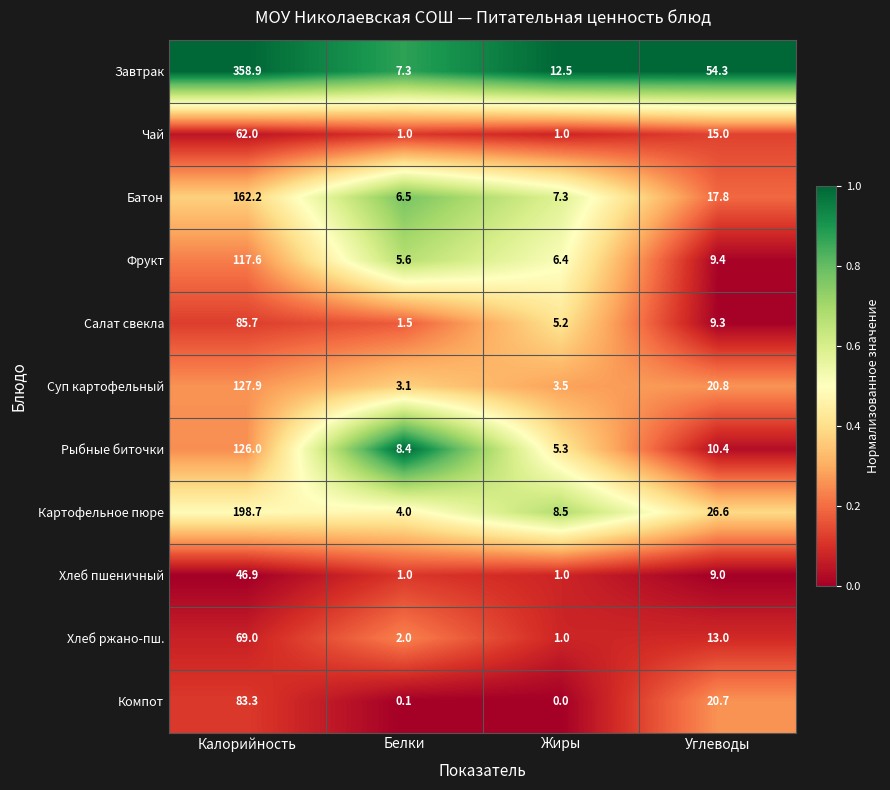

What is the maximum value for Завтрак?

358.9